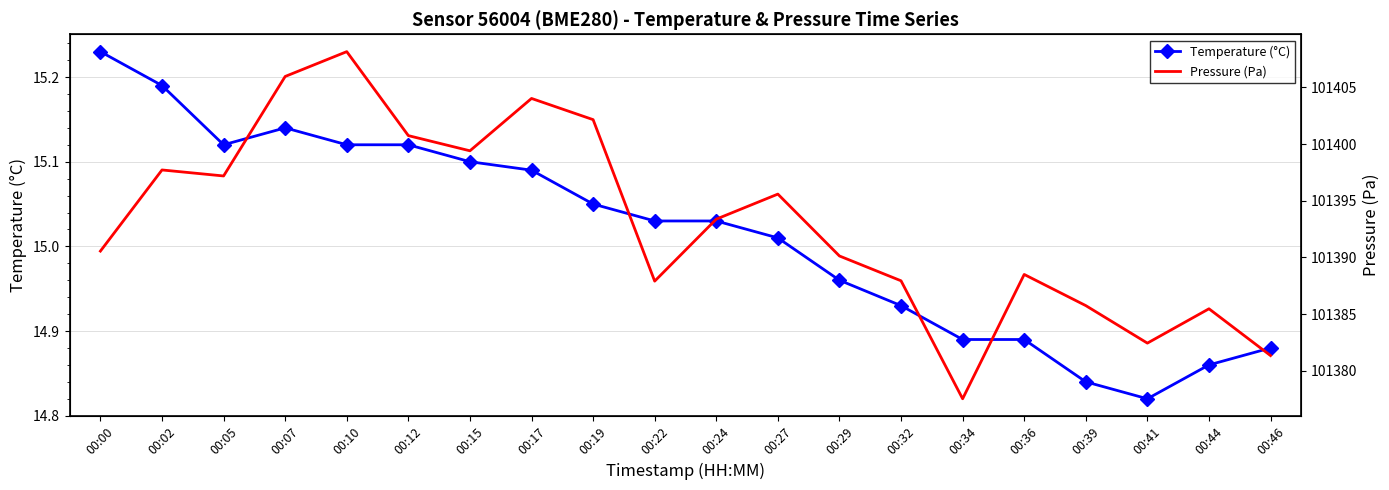

Does the chart have visible grid lines?

Yes